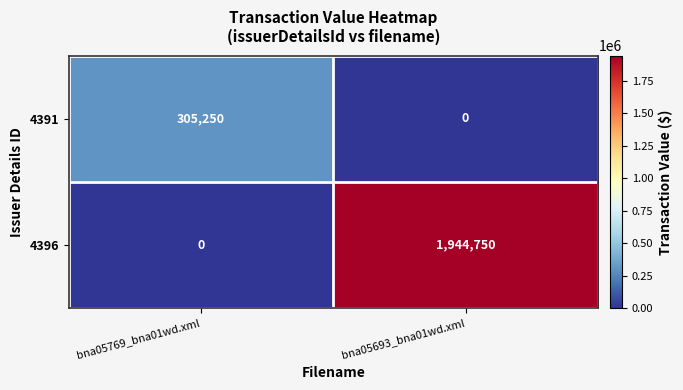

Reading left to right, extract all data points from this chart.

4391: 305250	0
4396: 0	1944750